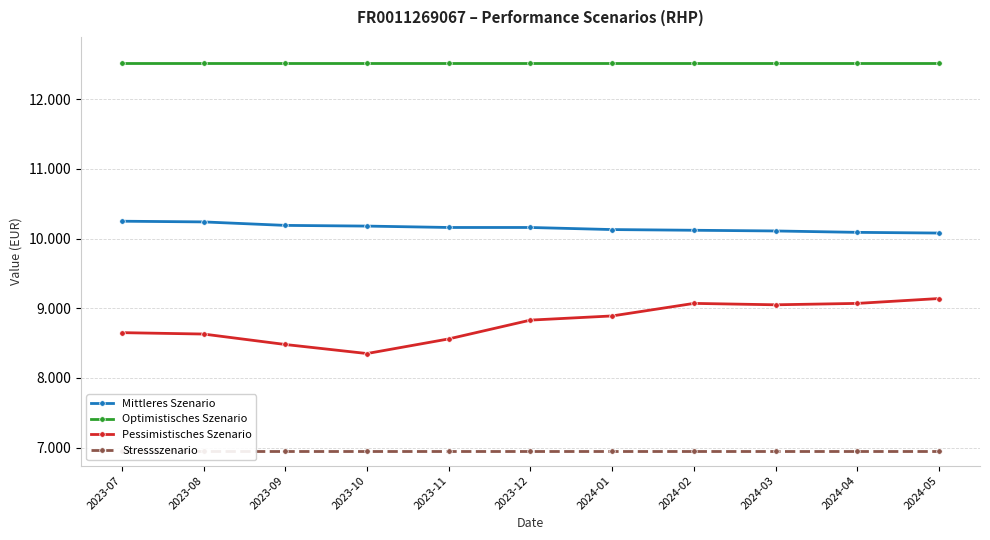

What is the smallest value displayed?

6950